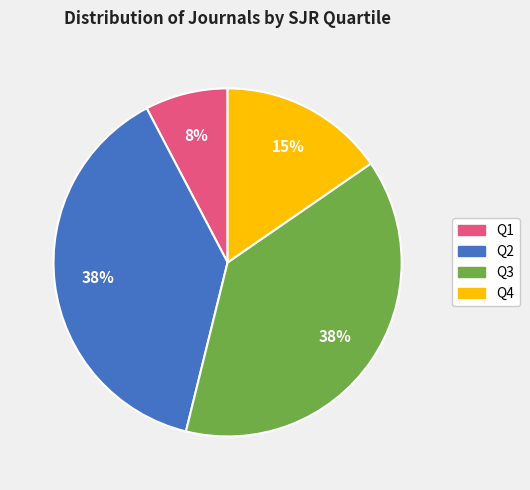

How many segments does this pie chart have?

4